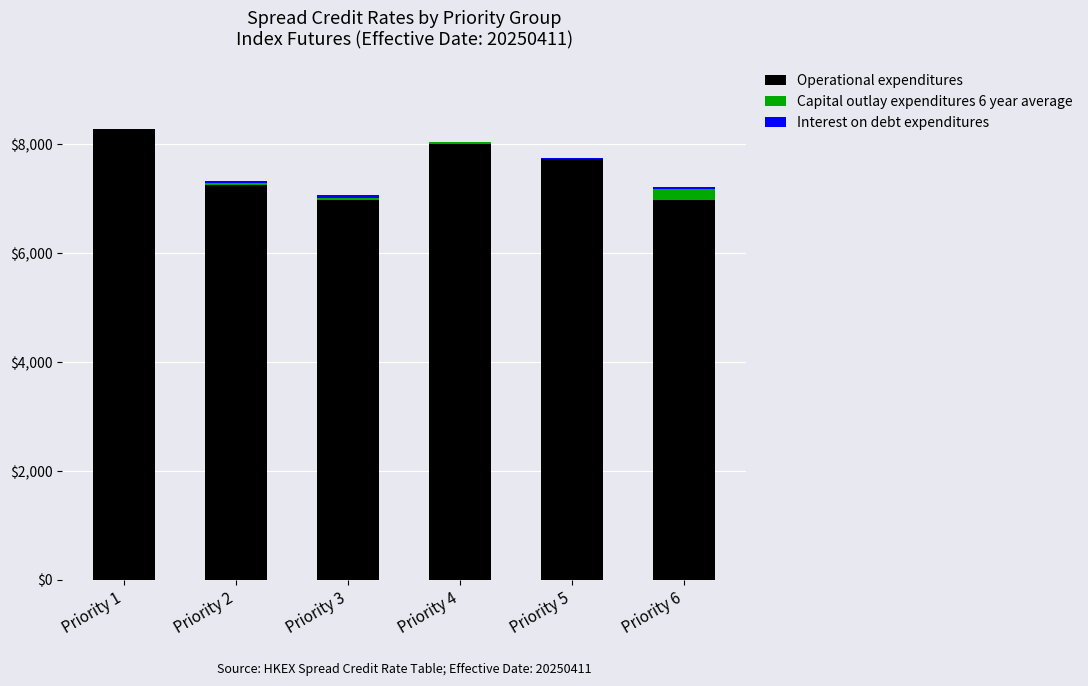

The value of Operational expenditures at Priority 5 is 13822. True or false?

False